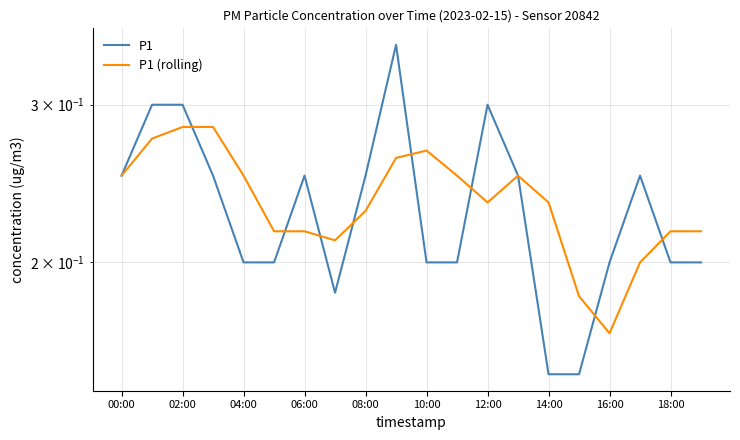

What is the value of the P1 (rolling) point at the 5th from the left?

0.2